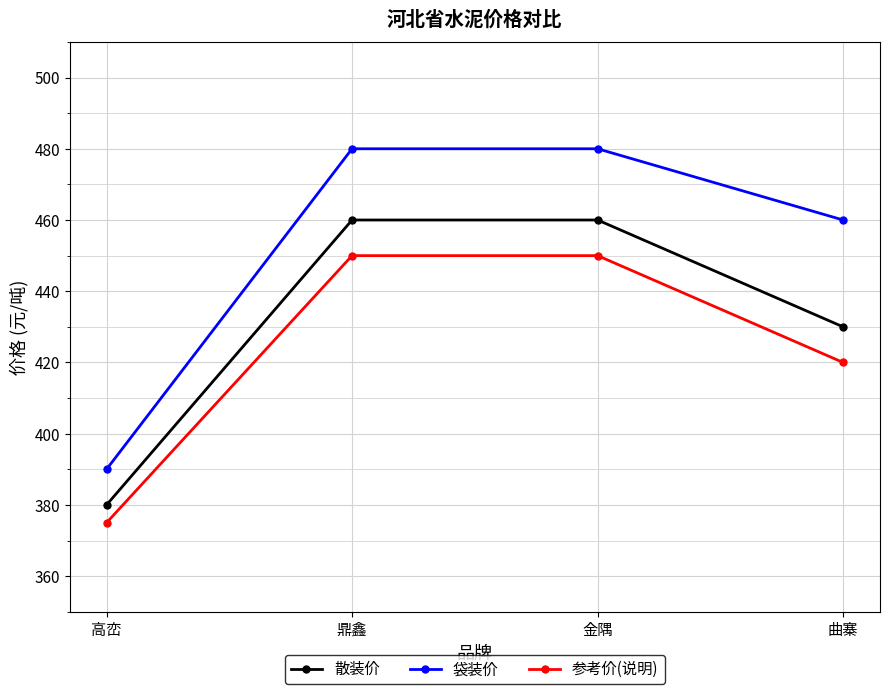

What is the maximum value shown in the chart?

480